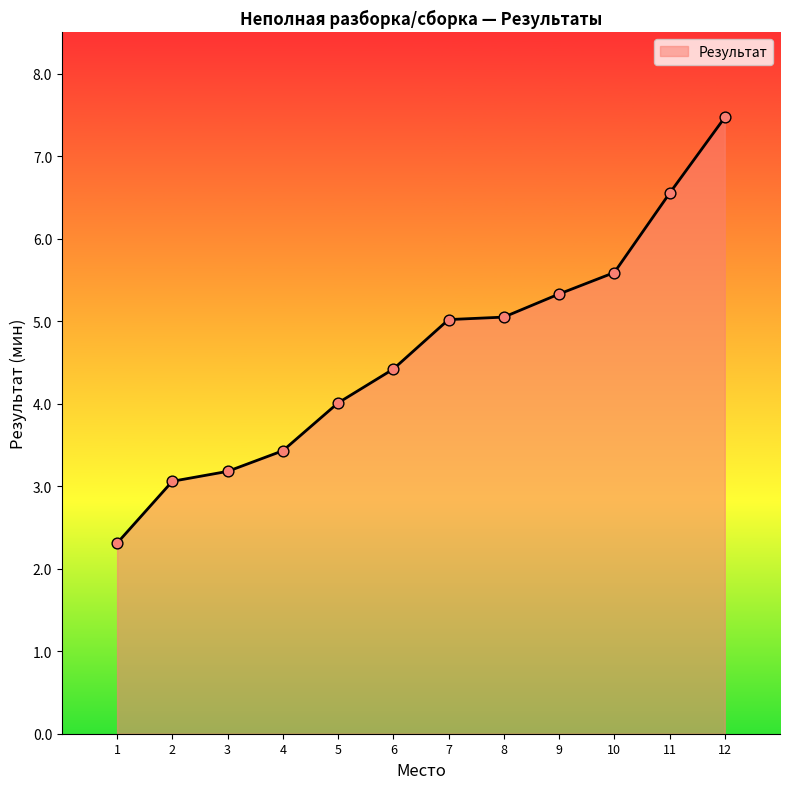

Between 6 and 2, which is larger?

6